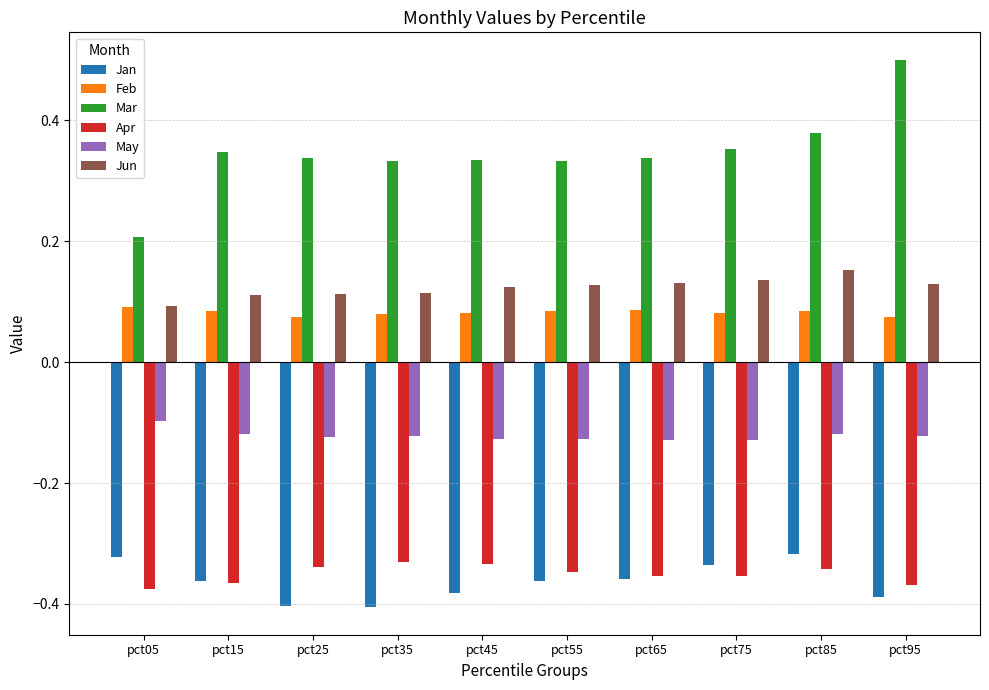

What are all the series names shown in the legend?

Jan, Feb, Mar, Apr, May, Jun